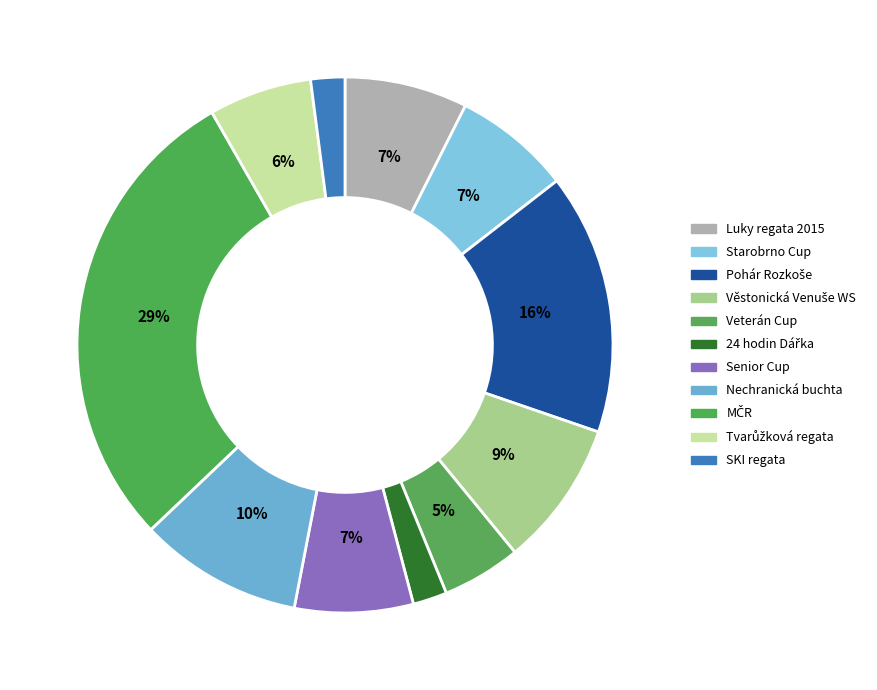

Is the sum of Veterán Cup and Nechranická buchta greater than half?

No